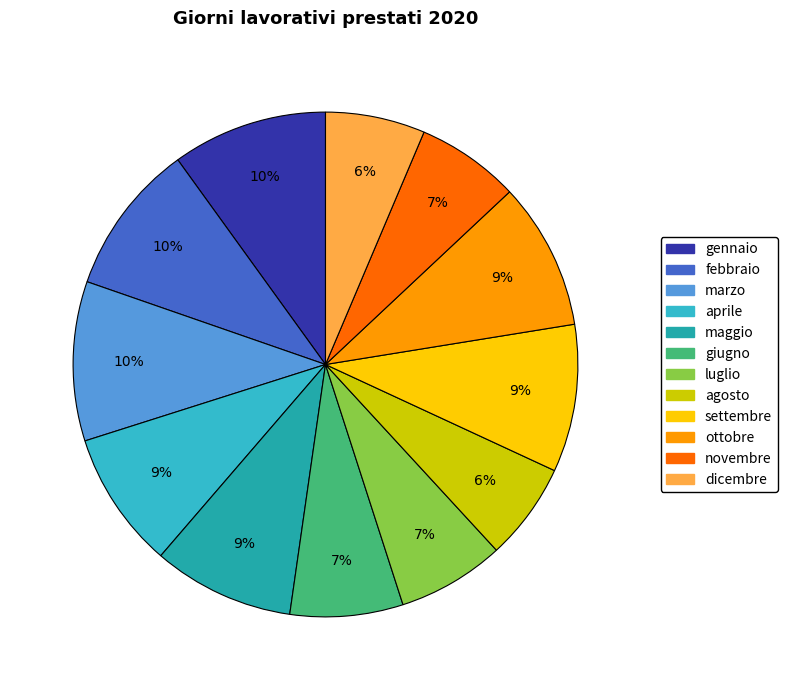

What is the ratio of the value at gennaio to the value at luglio?

1.4